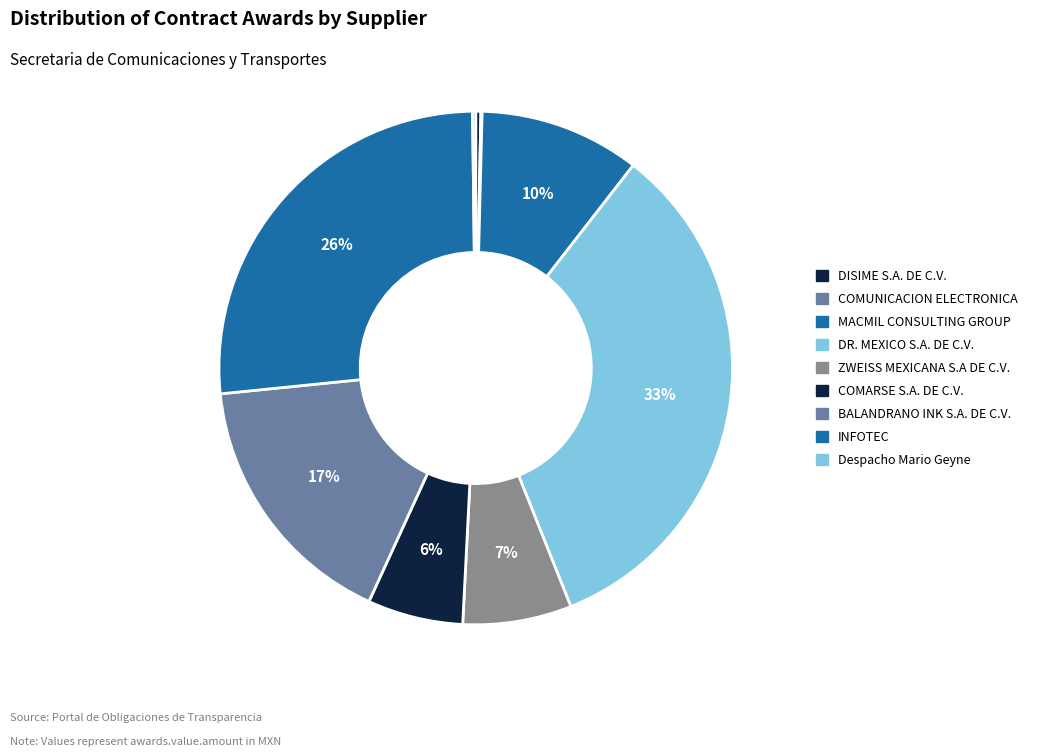

How many segments does this pie chart have?

9